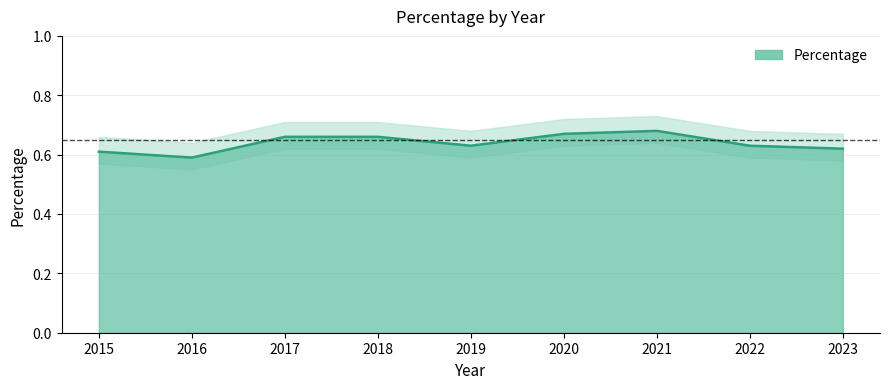

Reading left to right, list all the values displayed in this chart.

0.6	0.6	0.7	0.7	0.6	0.7	0.7	0.6	0.6